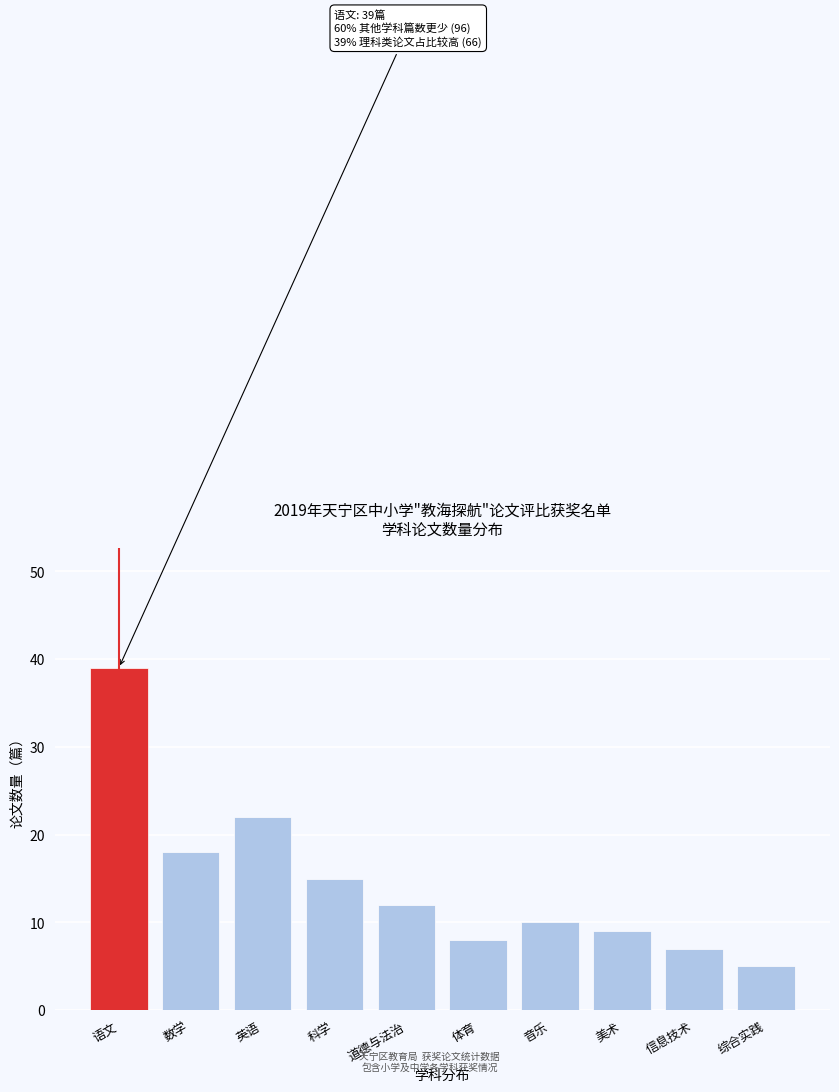

Reading left to right, list all the values displayed in this chart.

39	18	22	15	12	8	10	9	7	5